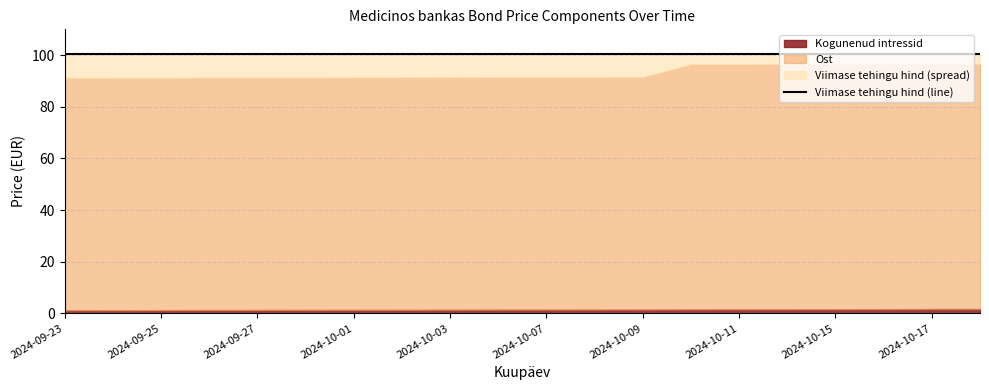

How many data points does each series have?

20